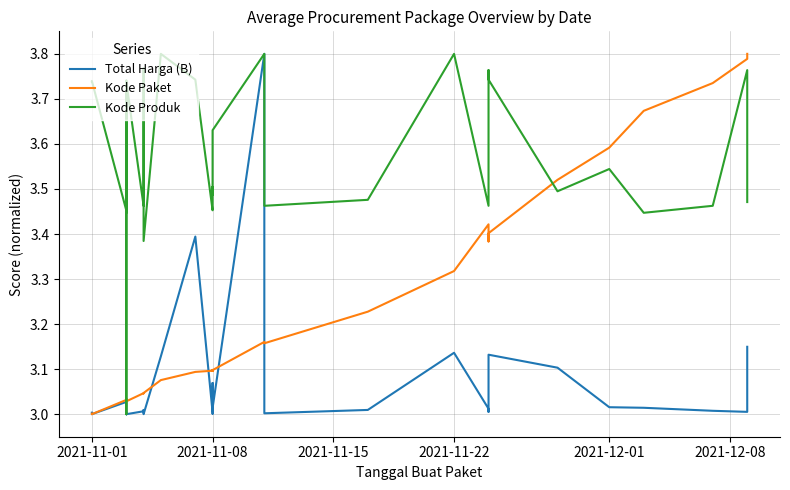

The value of Total Harga (B) at 29 is 4.8. True or false?

False